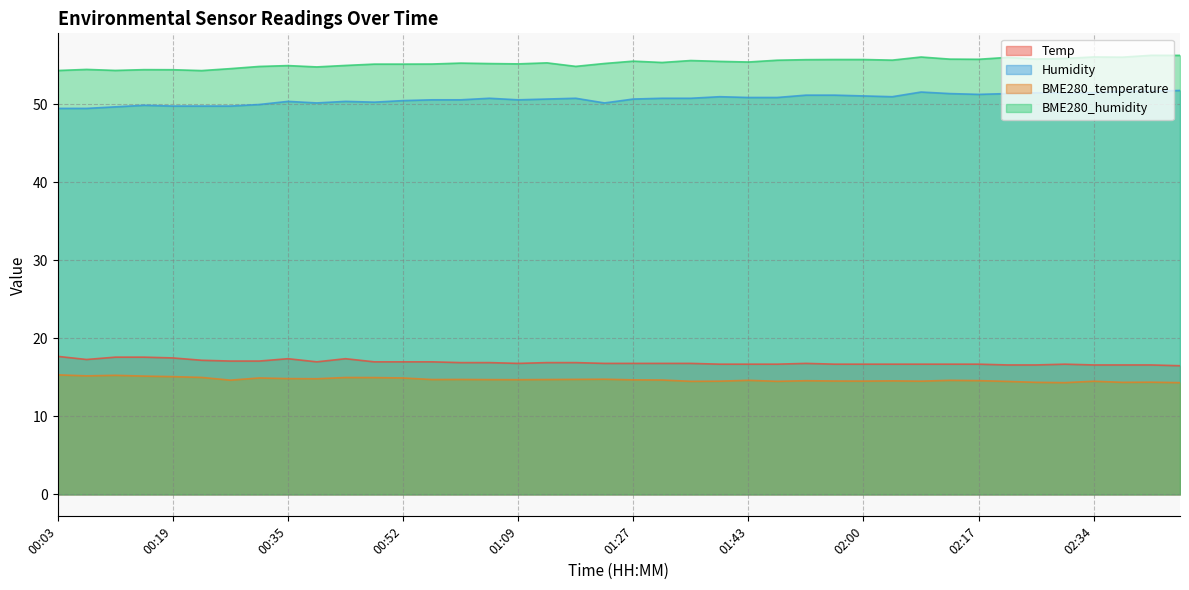

What is the difference between the highest and lowest values at 01:18?

40.1